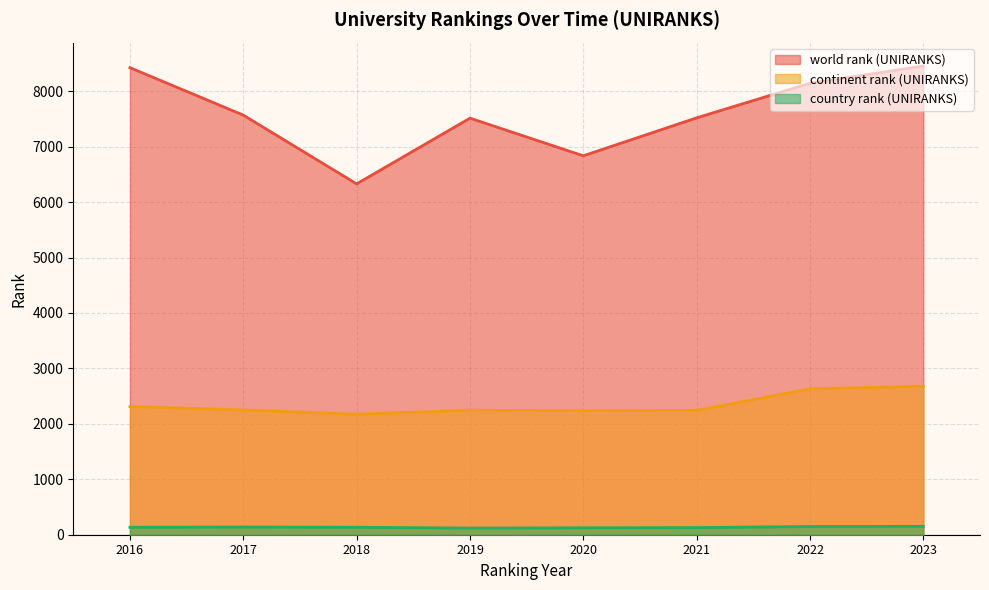

How many data points in country rank (UNIRANKS) are above 135?

3